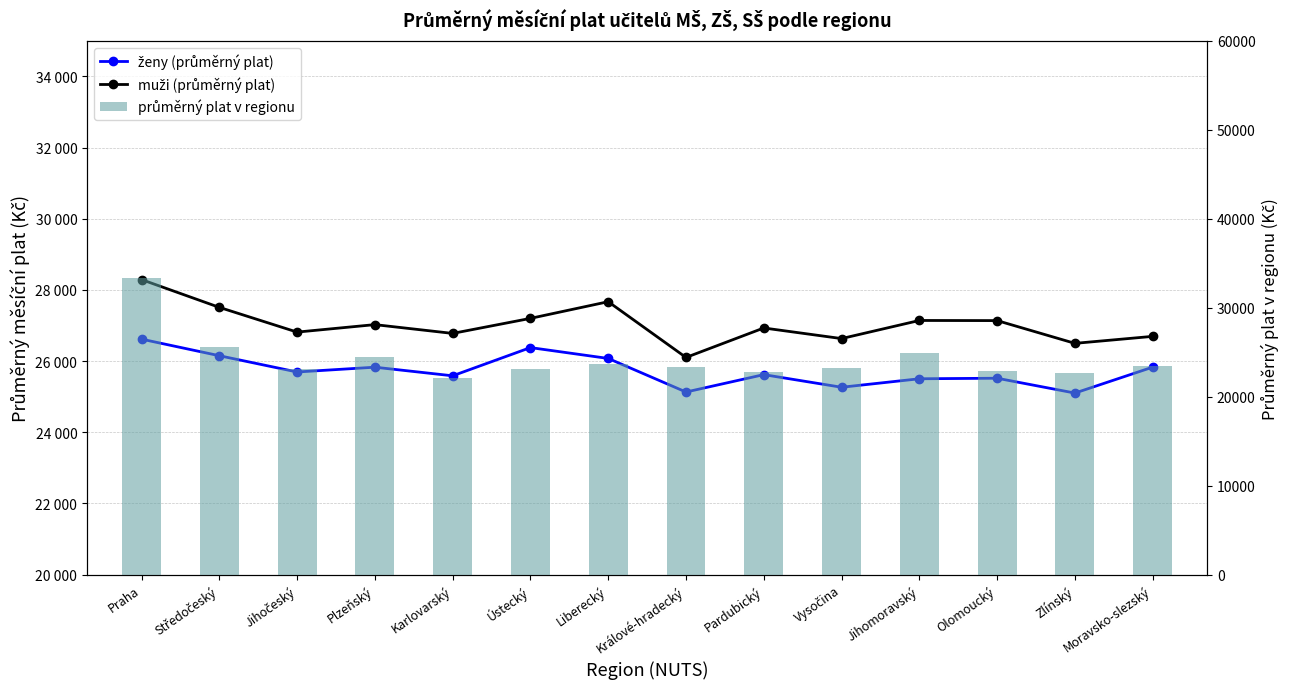

Reading left to right, list all the values displayed in this chart.

ženy (průměrný plat): Praha=26618.3	Středočeský=26152.5	Jihočeský=25695.2	Plzeňský=25829.8	Karlovarský=25587.8	Ústecký=26380.7	Liberecký=26075.6	Králové-hradecký=25132.2	Pardubický=25620.8	Vysočina=25266.3	Jihomoravský=25504.6	Olomoucký=25519.8	Zlínský=25102.9	Moravsko-slezský=25831.5
muži (průměrný plat): Praha=28291.7	Středočeský=27511.3	Jihočeský=26816.1	Plzeňský=27026.2	Karlovarský=26779.2	Ústecký=27201.6	Liberecký=27670.3	Králové-hradecký=26103.7	Pardubický=26932.0	Vysočina=26633.9	Jihomoravský=27143.0	Olomoucký=27139.3	Zlínský=26499.8	Moravsko-slezský=26696.1
průměrný plat v regionu: Praha=33347.0	Středočeský=25546.0	Jihočeský=23146.0	Plzeňský=24519.0	Karlovarský=22060.0	Ústecký=23072.0	Liberecký=23730.0	Králové-hradecký=23337.0	Pardubický=22767.0	Vysočina=23236.0	Jihomoravský=24883.0	Olomoucký=22856.0	Zlínský=22683.0	Moravsko-slezský=23502.0